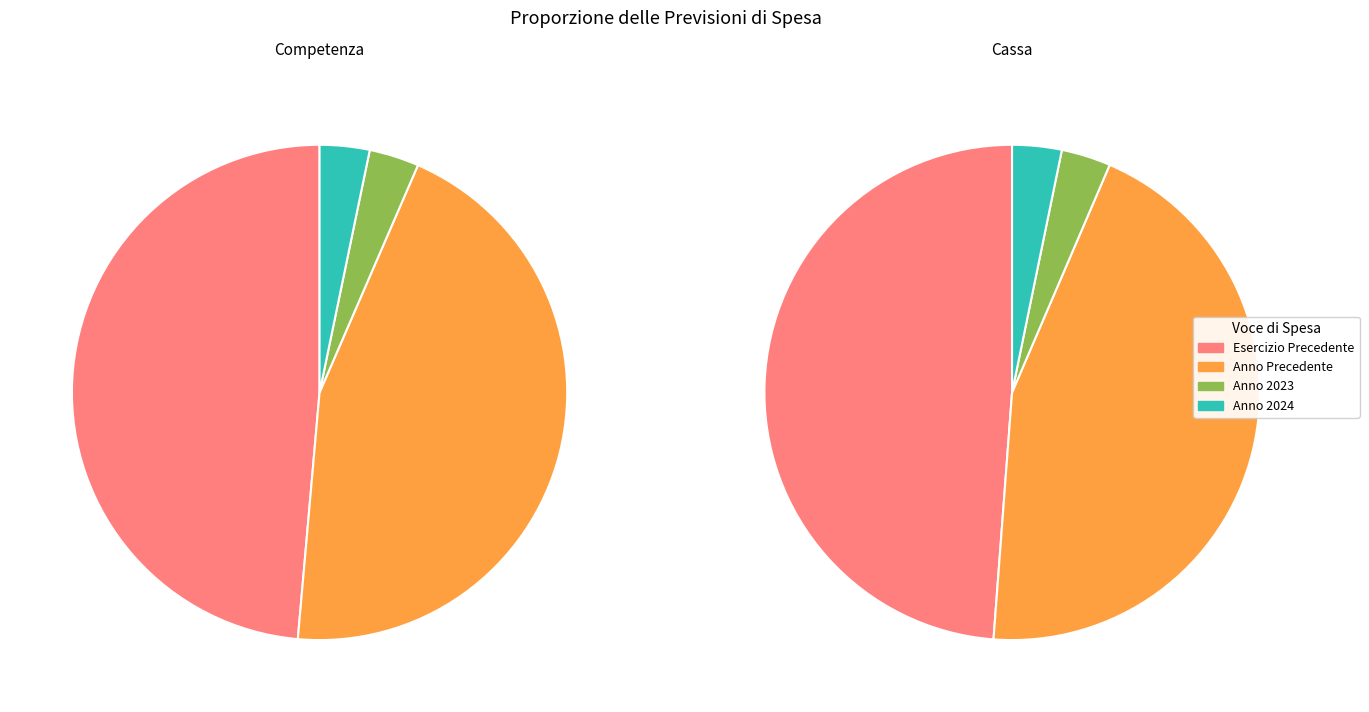

Rank the series at ANNO PRECEDENTE from lowest to highest value.

previsione di competenza, previsione di cassa